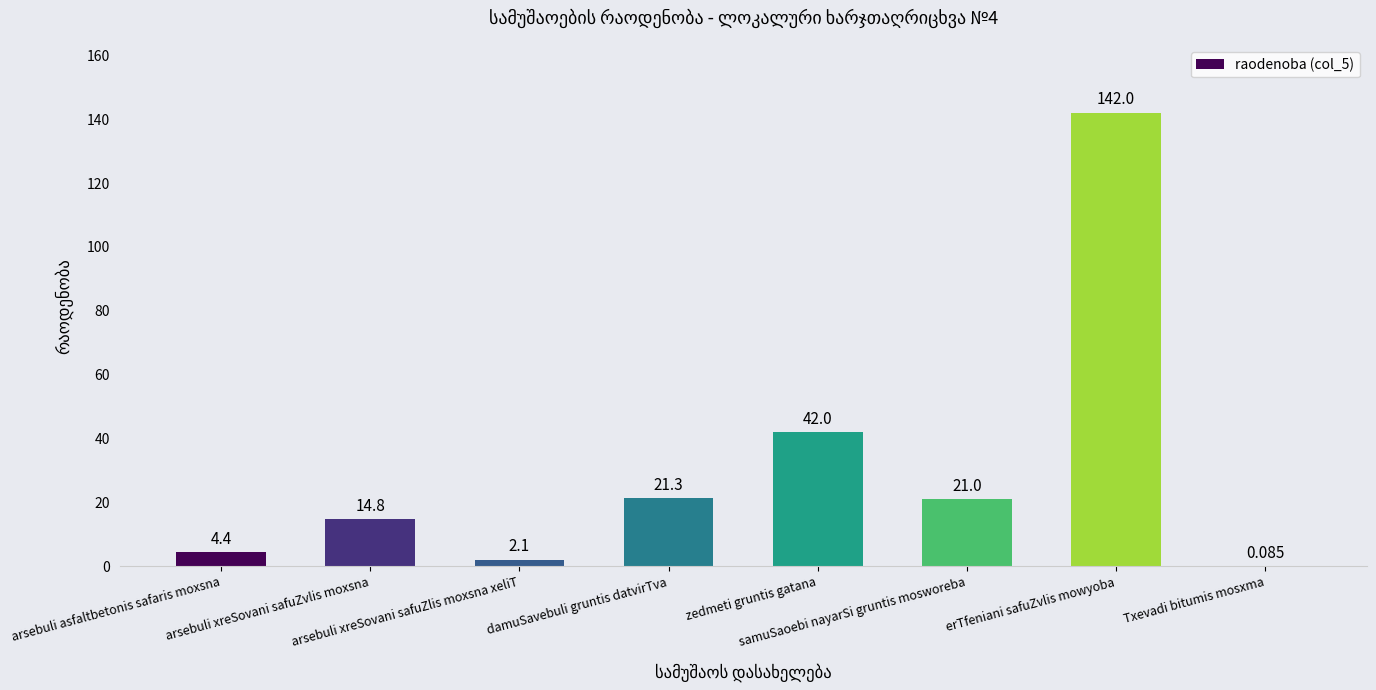

Count the number of categories in the chart.

8